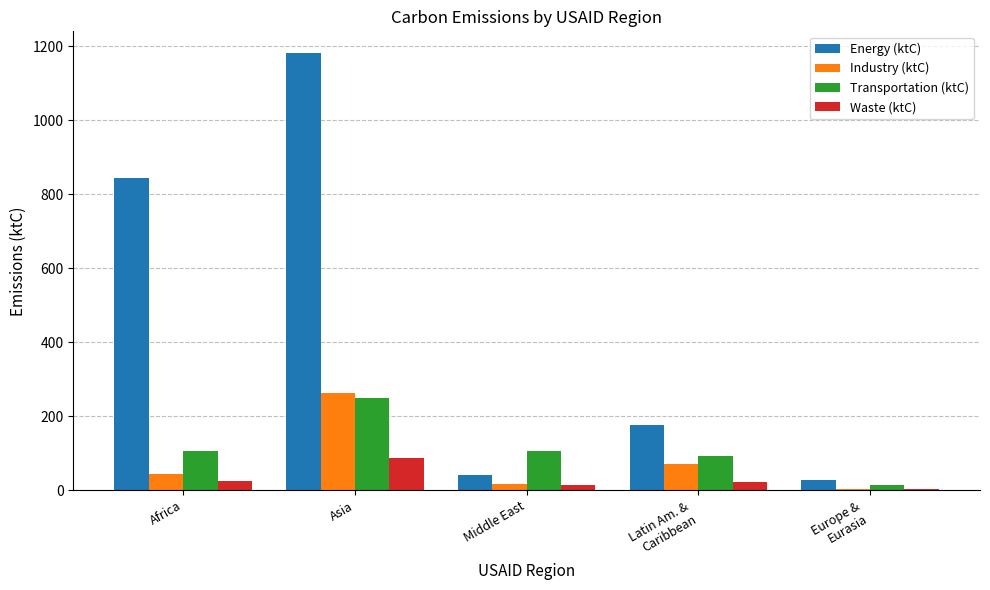

Where is Energy (ktC) nearest to the value 604?

Africa